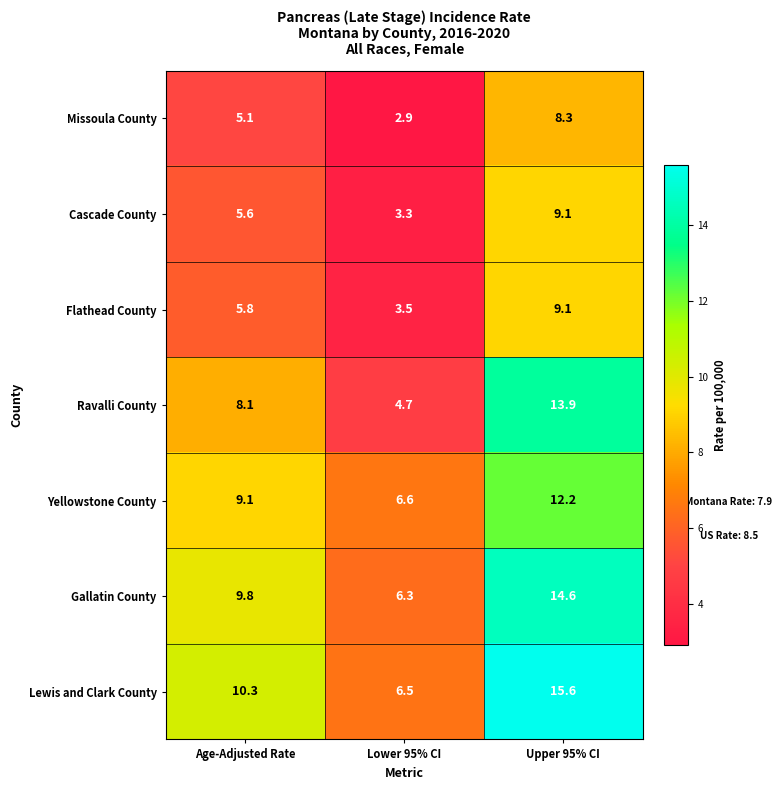

Reading right to left, list all the values displayed in this chart.

Missoula County: 8.3	2.9	5.1
Cascade County: 9.1	3.3	5.6
Flathead County: 9.1	3.5	5.8
Ravalli County: 13.9	4.7	8.1
Yellowstone County: 12.2	6.6	9.1
Gallatin County: 14.6	6.3	9.8
Lewis and Clark County: 15.6	6.5	10.3